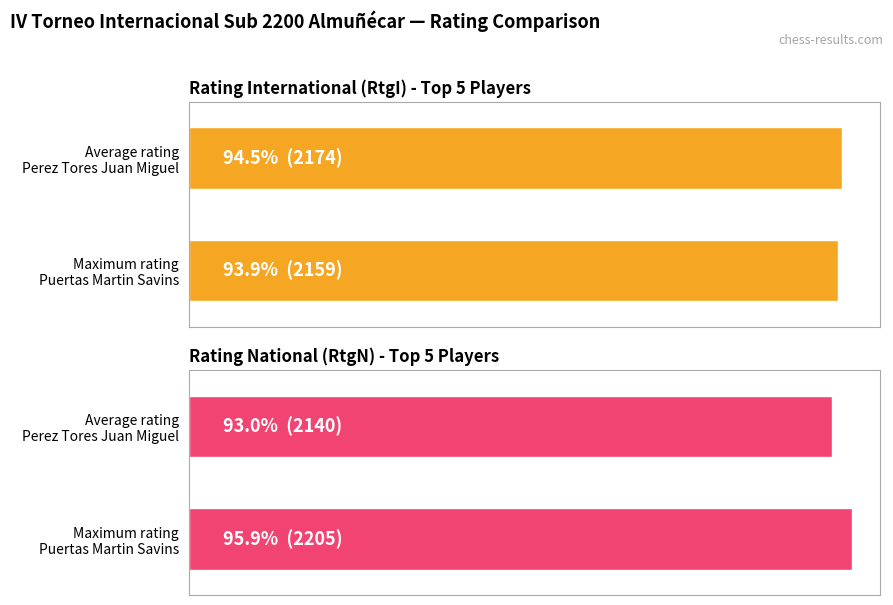

What is the value of the Average rating (RtgI) bar at the 1st from the left?

2174